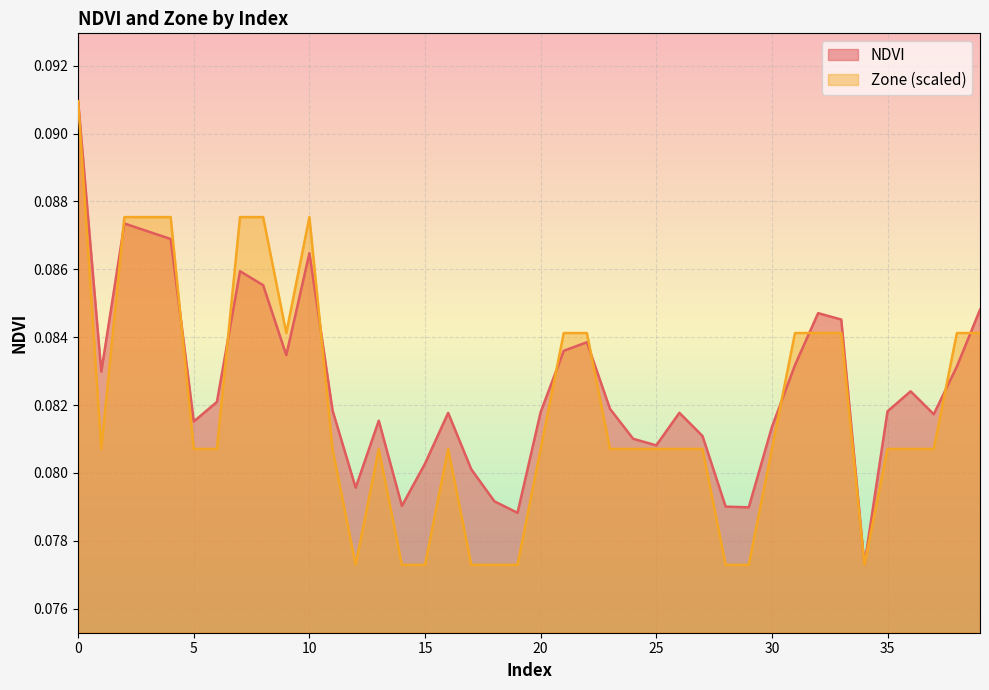

Between 13 and 38, which series saw the biggest shift?

Zone